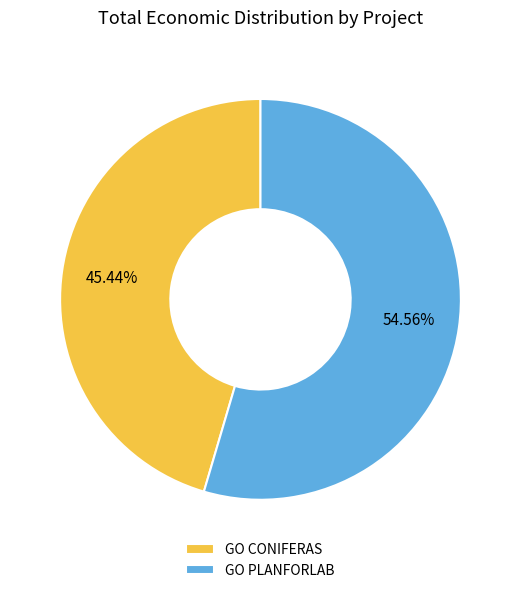

What is the largest slice in the pie chart?

GO PLANFORLAB